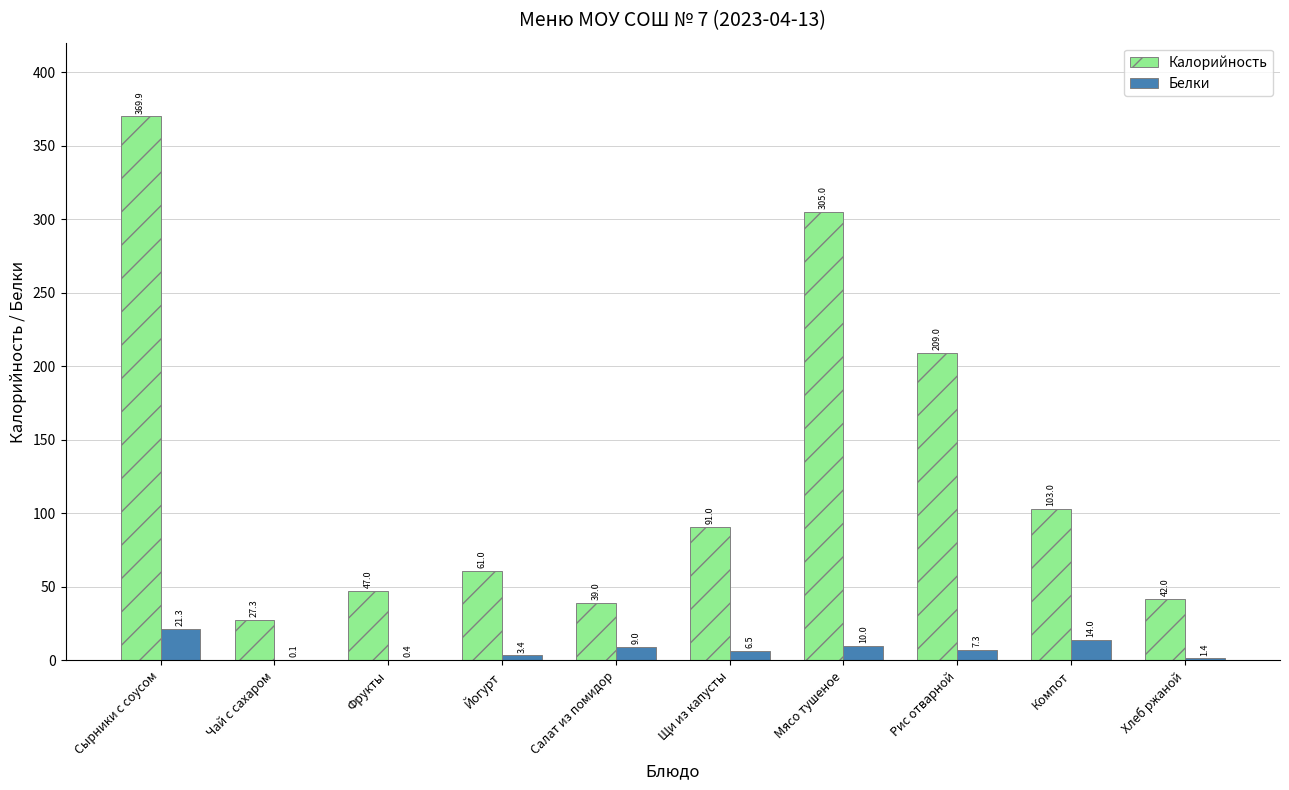

What are all the series names shown in the legend?

Калорийность, Белки